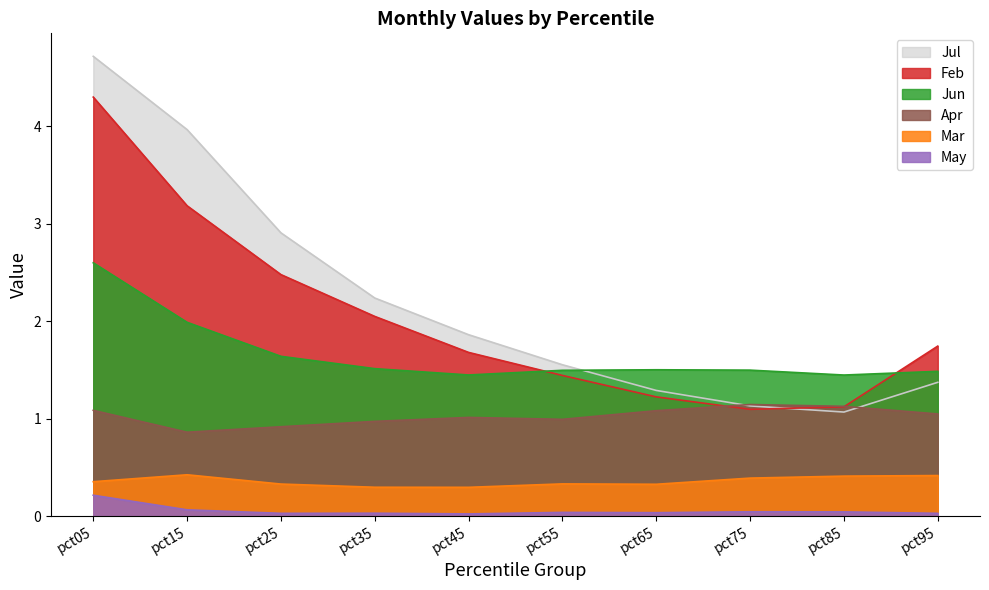

What is the sum of all Jun values?

16.6